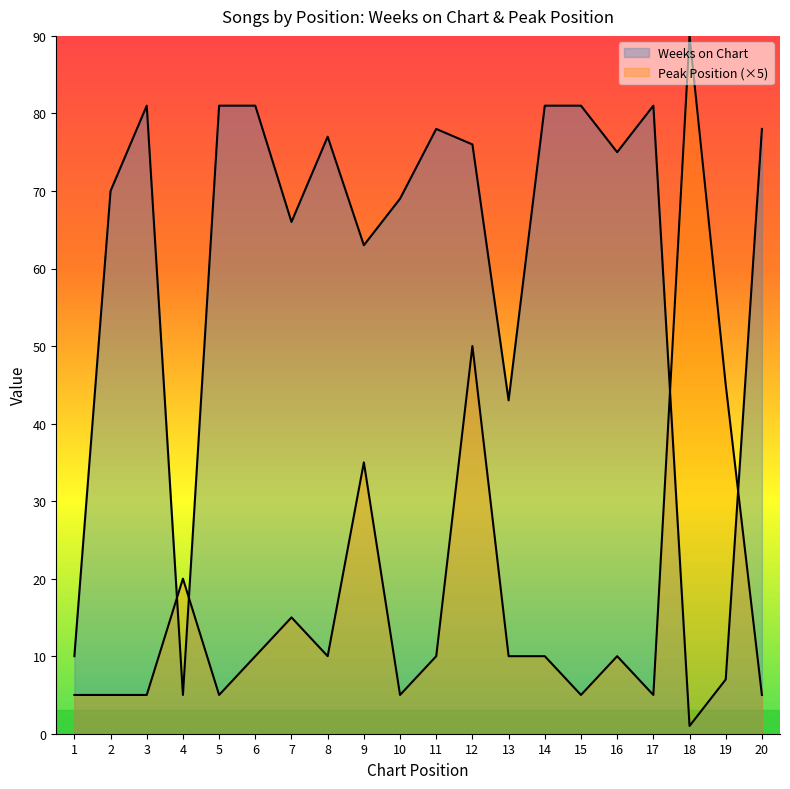

Between which two adjacent categories do Peak Position and Weeks on Chart first intersect?

3 and 4